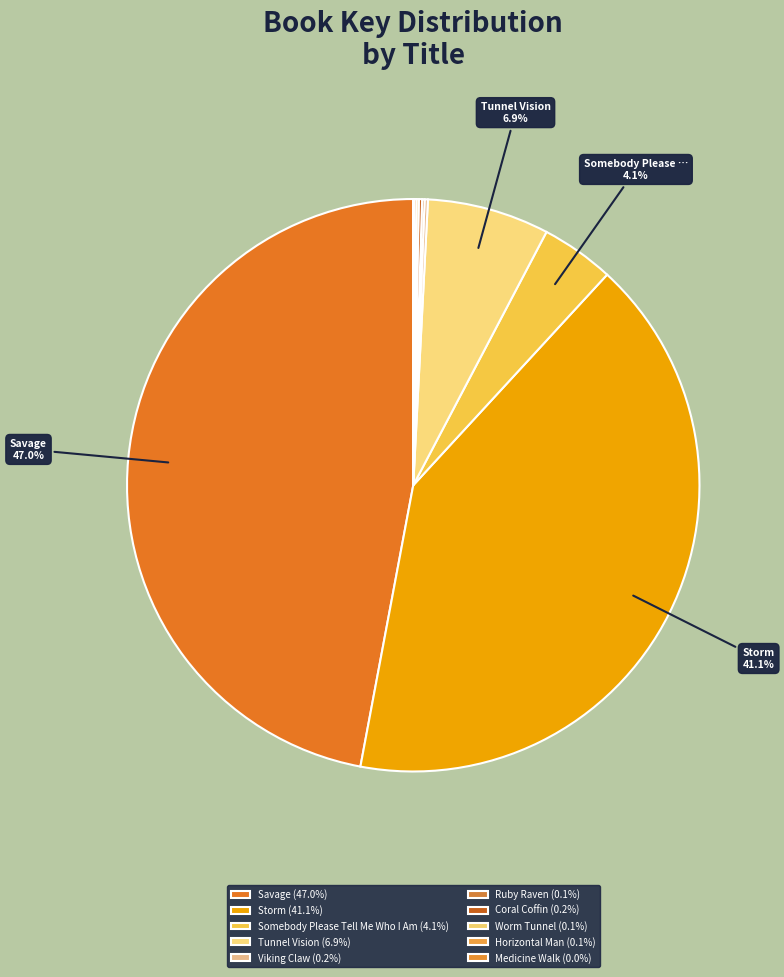

What is the largest slice in the pie chart?

Savage